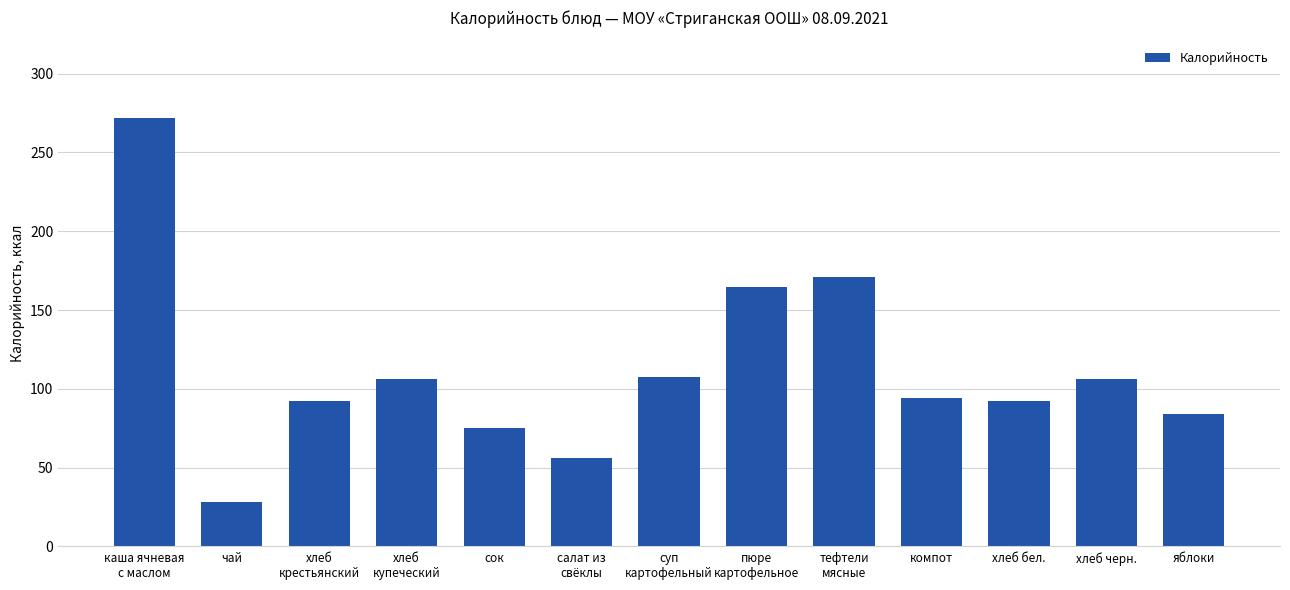

The value at компот is 147.5. True or false?

False